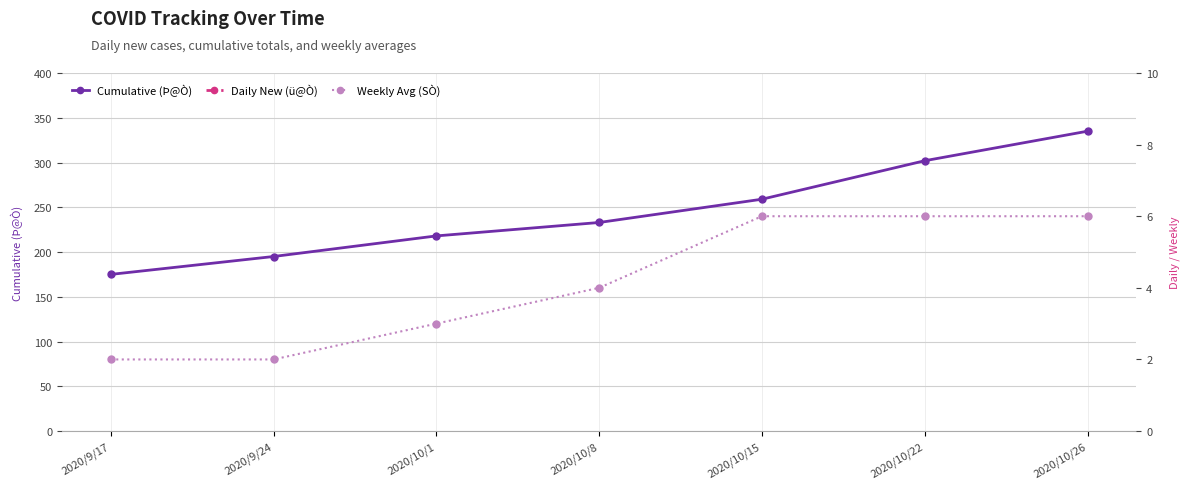

Between 2020/9/24 and 2020/10/26, which series saw the biggest shift?

Cumulative (Þ@Ò)